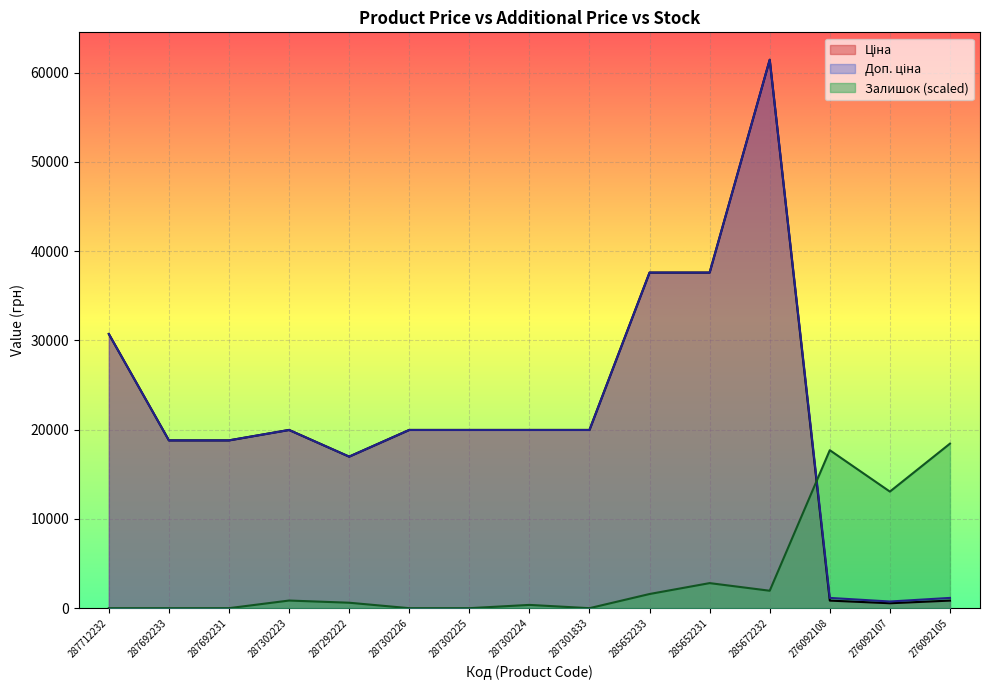

How many series are shown in this chart?

3